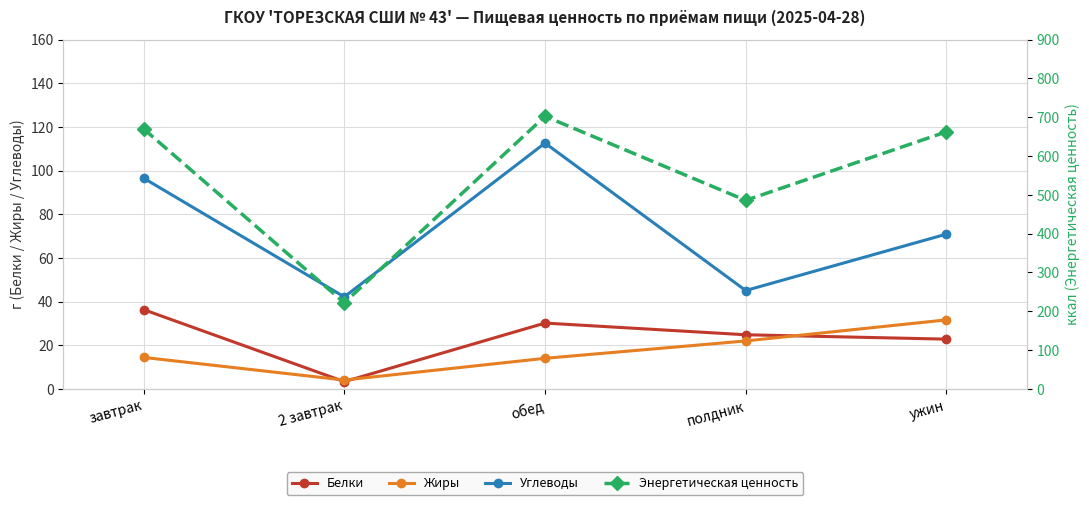

What is the maximum value for Углеводы?

112.6